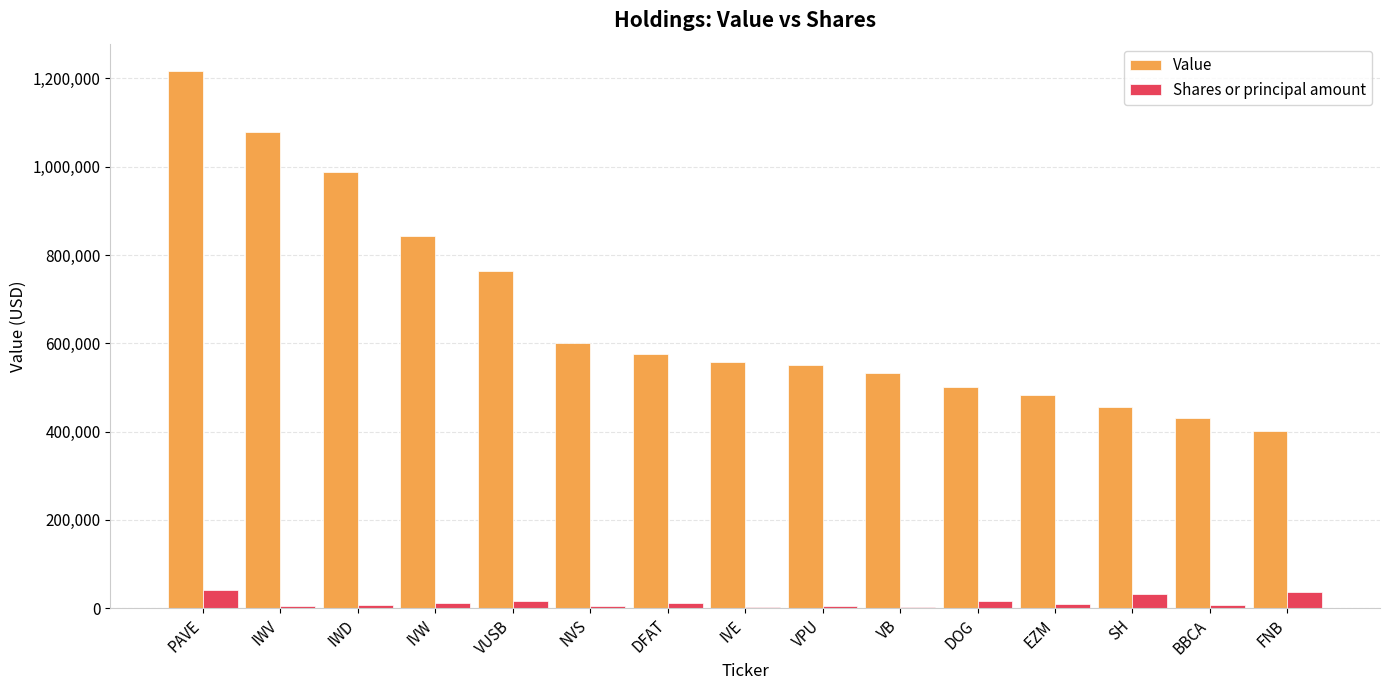

True or false: Value has a value of 143814 at NVS.

False